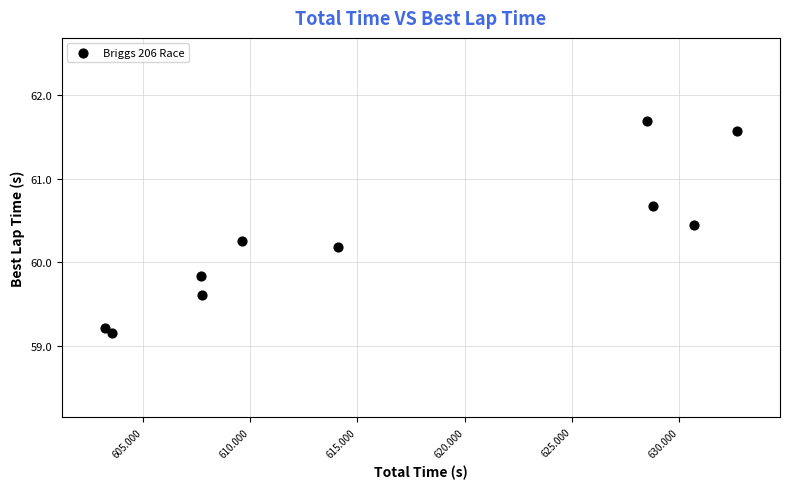

What is the range of Y values (max minus min)?

2.5